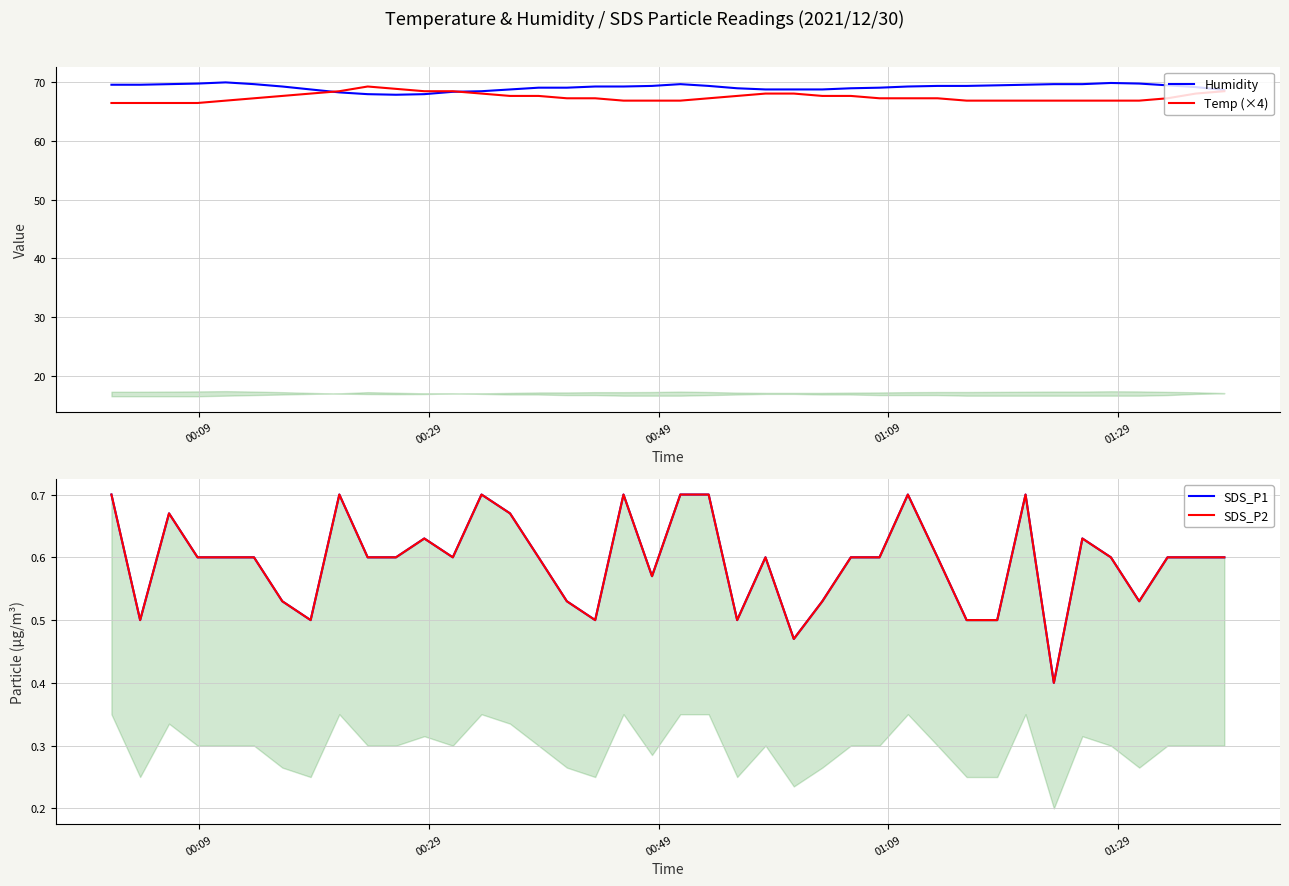

What is the maximum value for Temp (×4)?

69.2